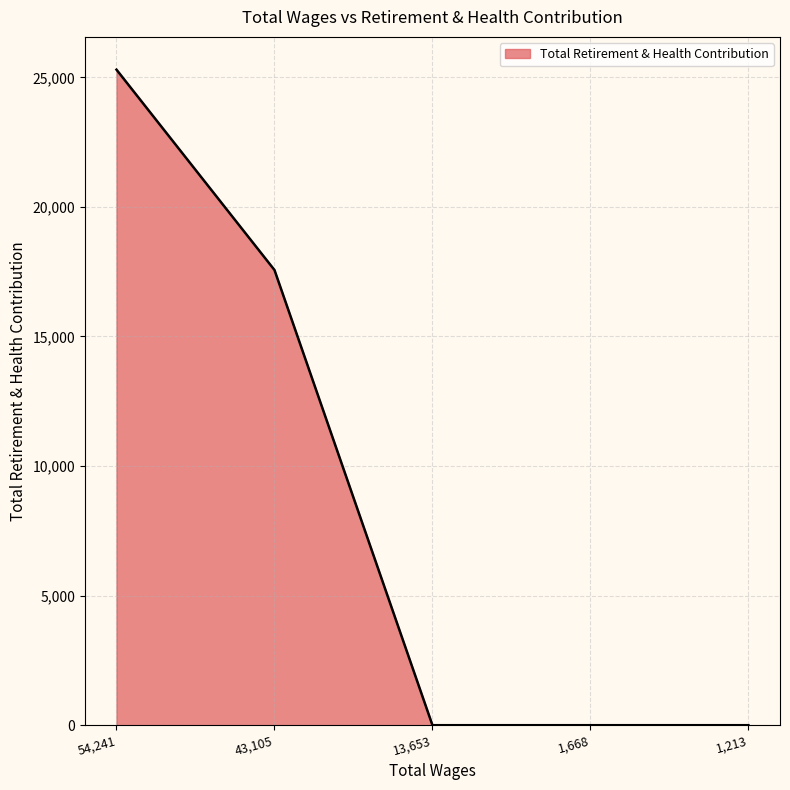

What is the sum of all values?

42861